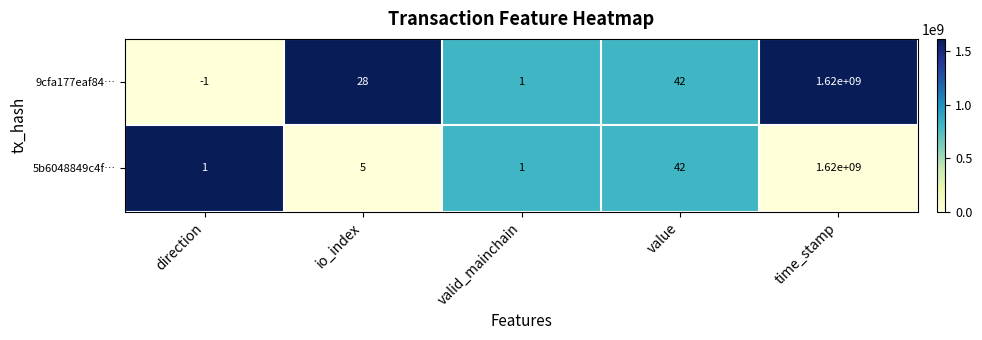

At which label is 5b6048849c4f… closest to 810000000?

value